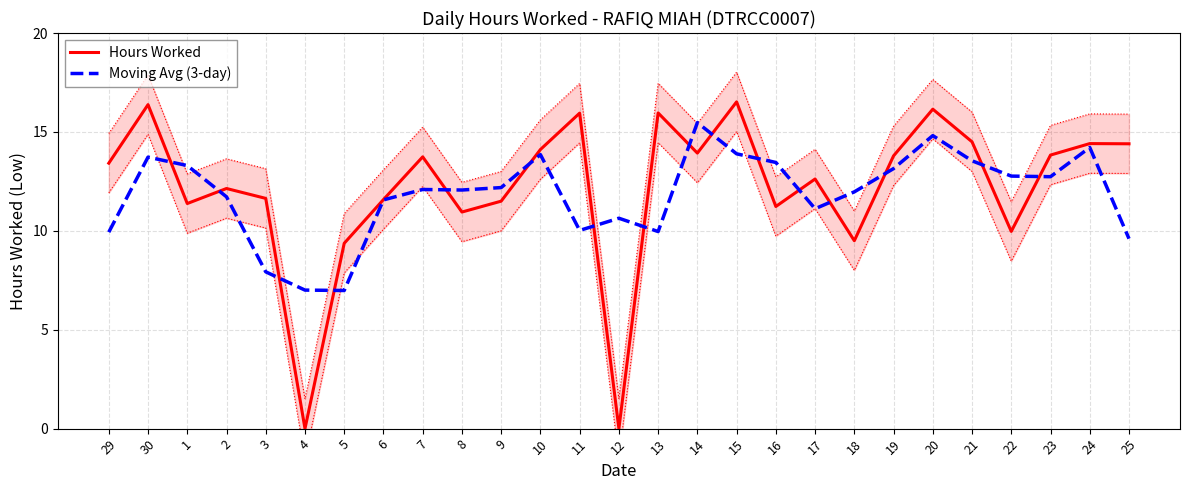

List the series in order of their peak value, highest first.

Hours Worked, Moving Avg (3-day)